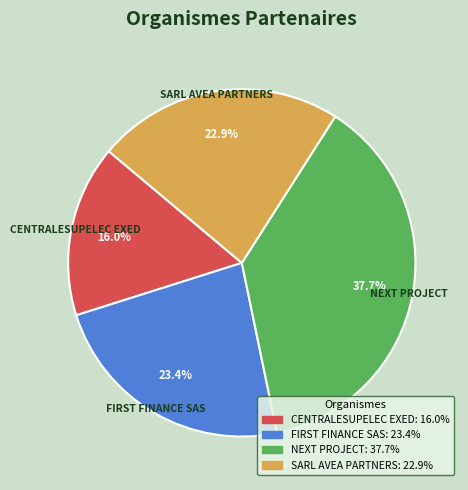

Between NEXT PROJECT and CENTRALESUPELEC EXED, which is larger?

NEXT PROJECT